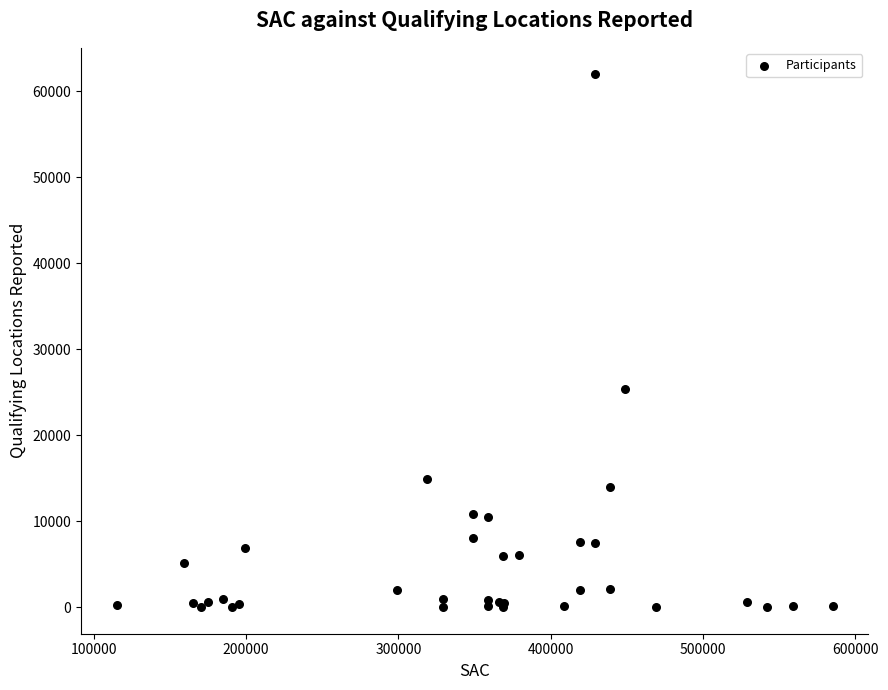

What Y value in the scatter plot is closest to 30981?

25317